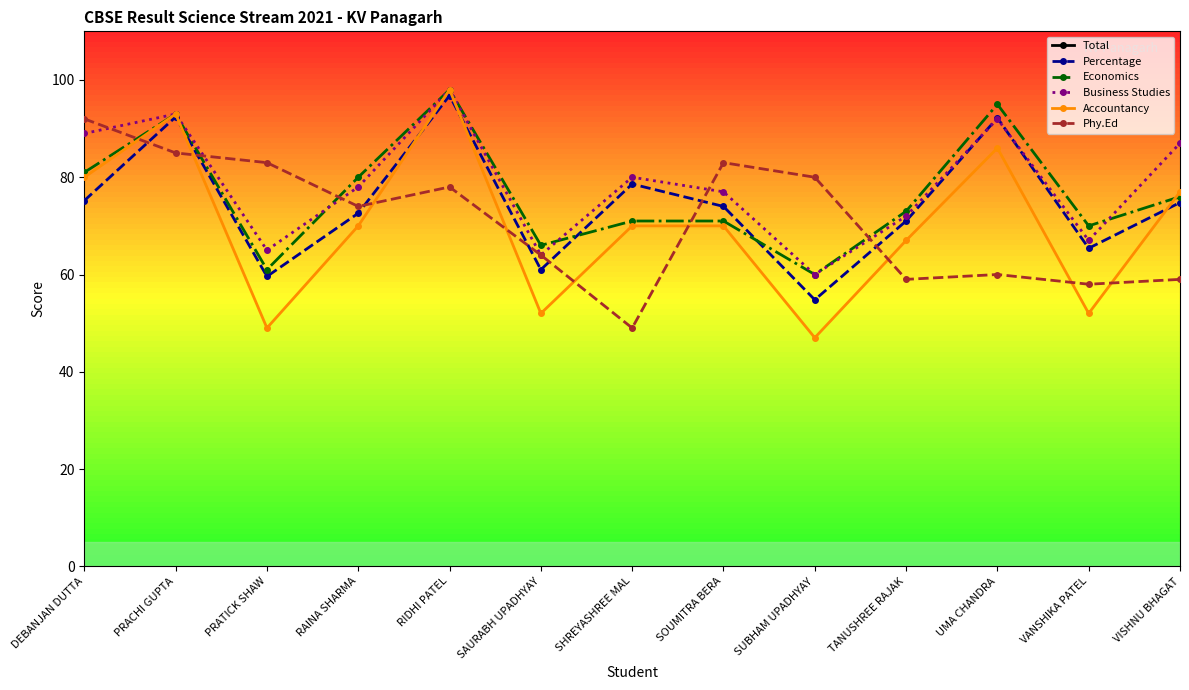

How many categories are shown in the chart?

13